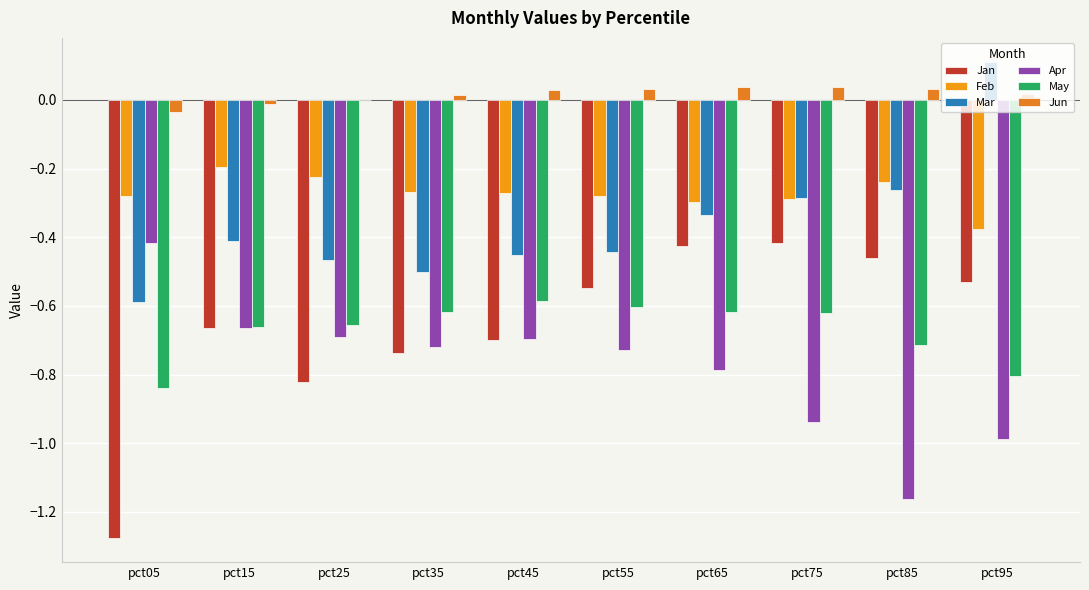

How many groups of bars are there?

10